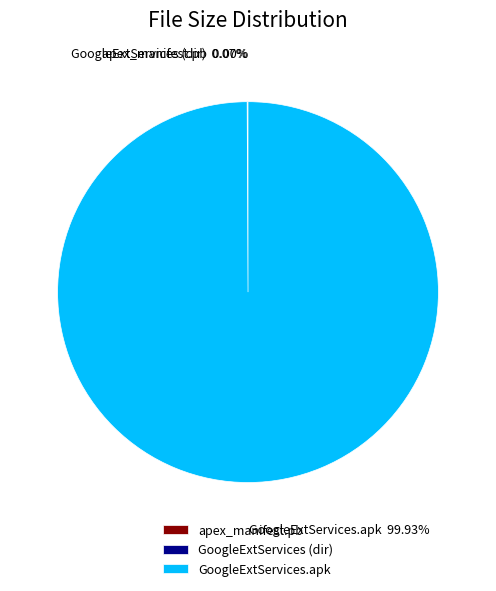

Which slice is the largest?

GoogleExtServices.apk